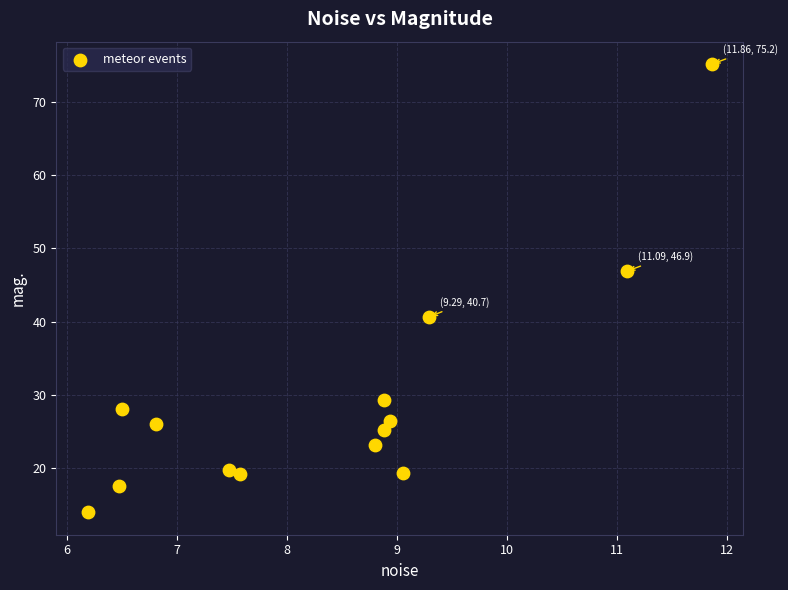

What is the range of Y values (max minus min)?

61.3